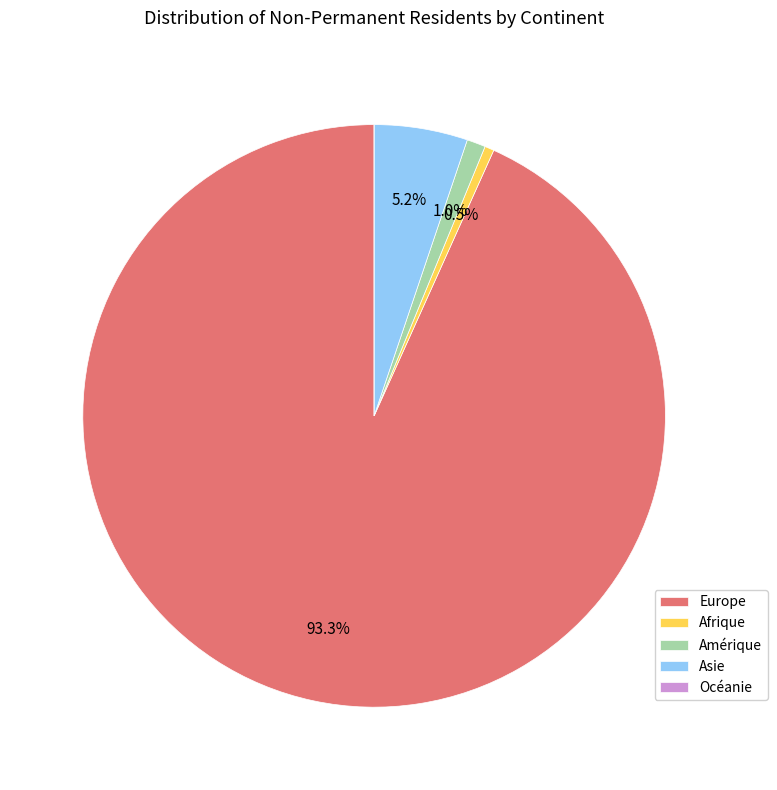

Combined, do Europe and Asie account for over 50%?

Yes